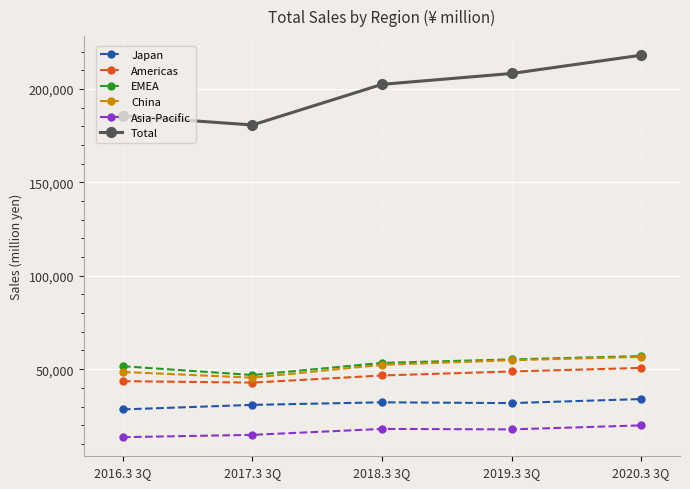

What is the value of the Total point at the 3rd from the left?

202551